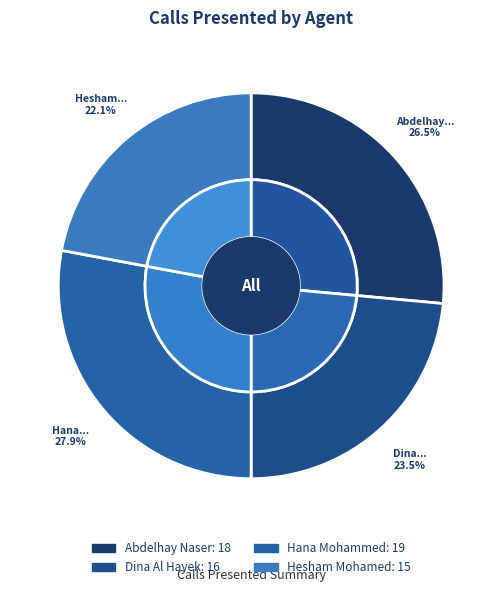

What is the change in value from Abdelhay Naser to Dina Al Hayek?

-2